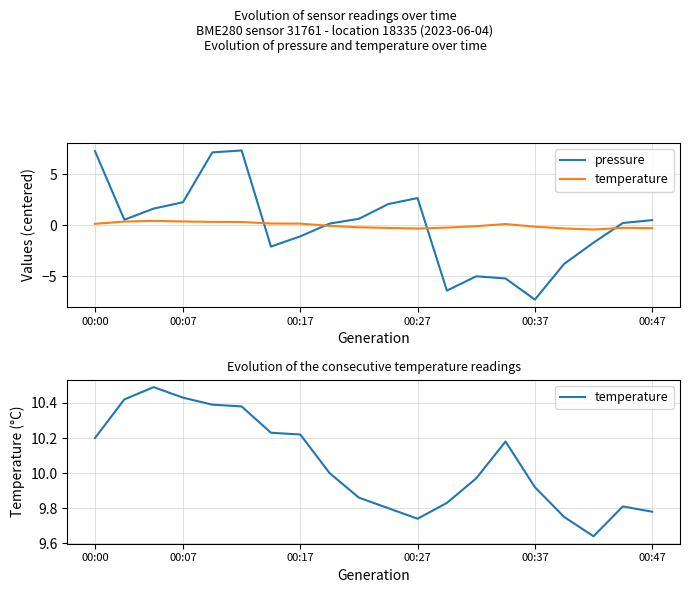

What is the maximum value shown in the chart?

10.5